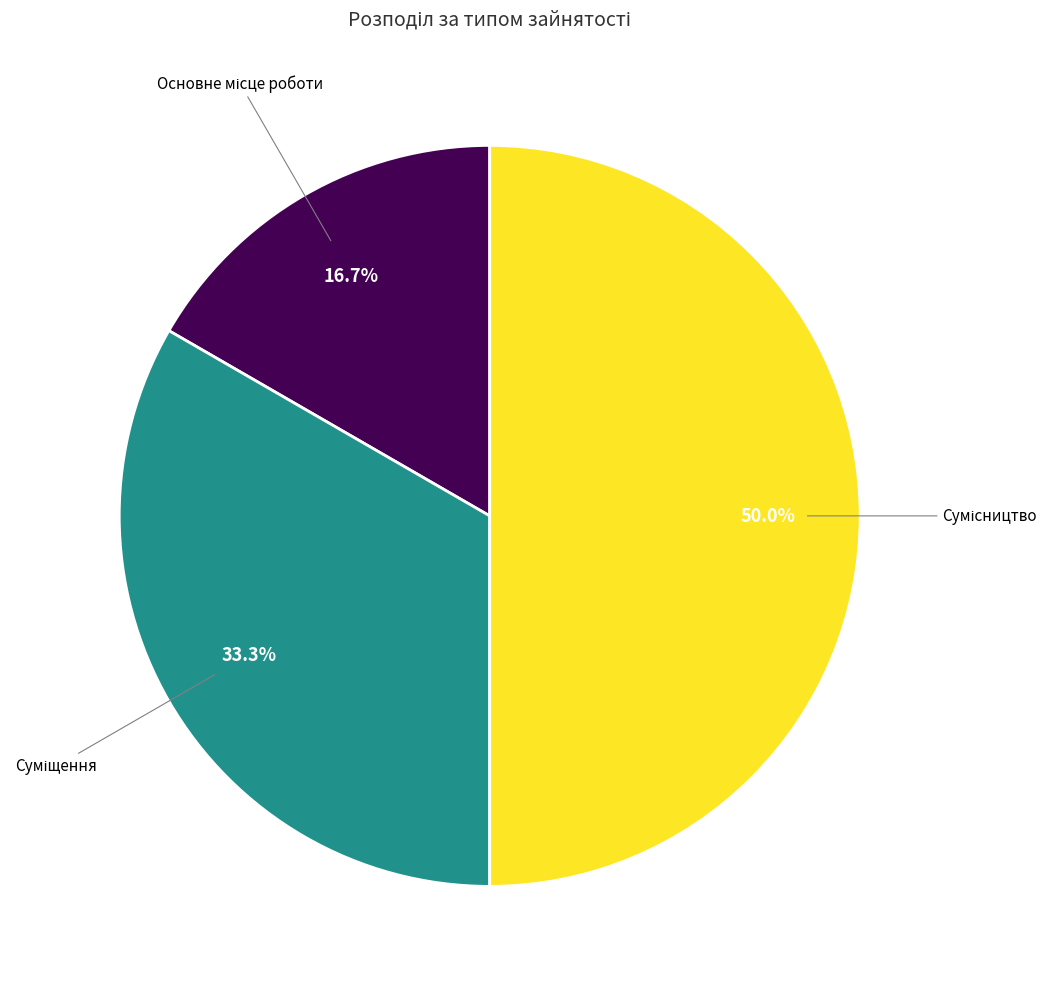

How many segments does this pie chart have?

3